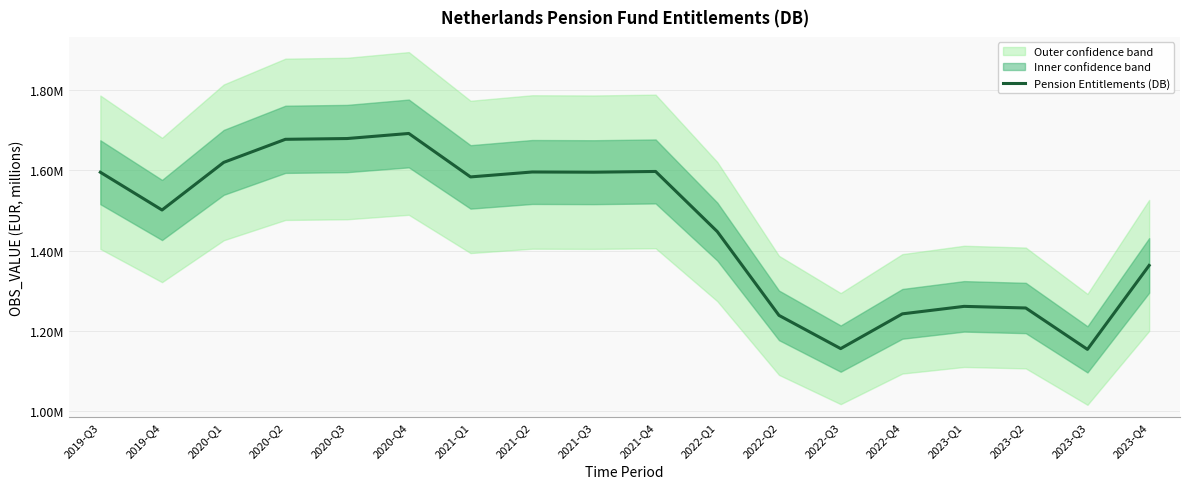

At which label is the value closest to 1422844?

2022-Q1